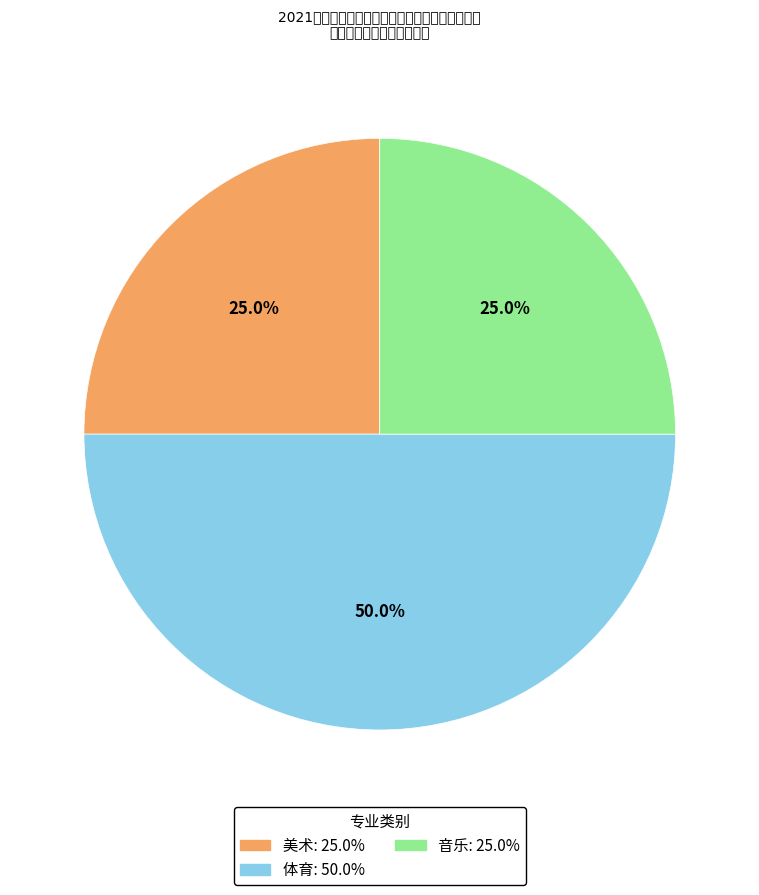

Does 美术 account for over 50% of the chart?

No